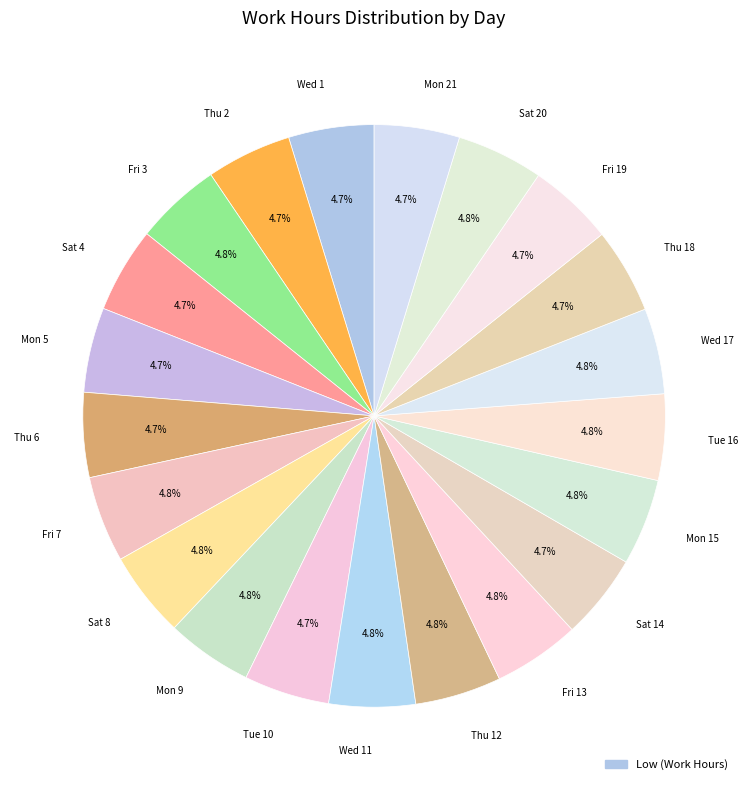

What is the ratio of the value at Thu 2 to the value at Sat 14?

1.0